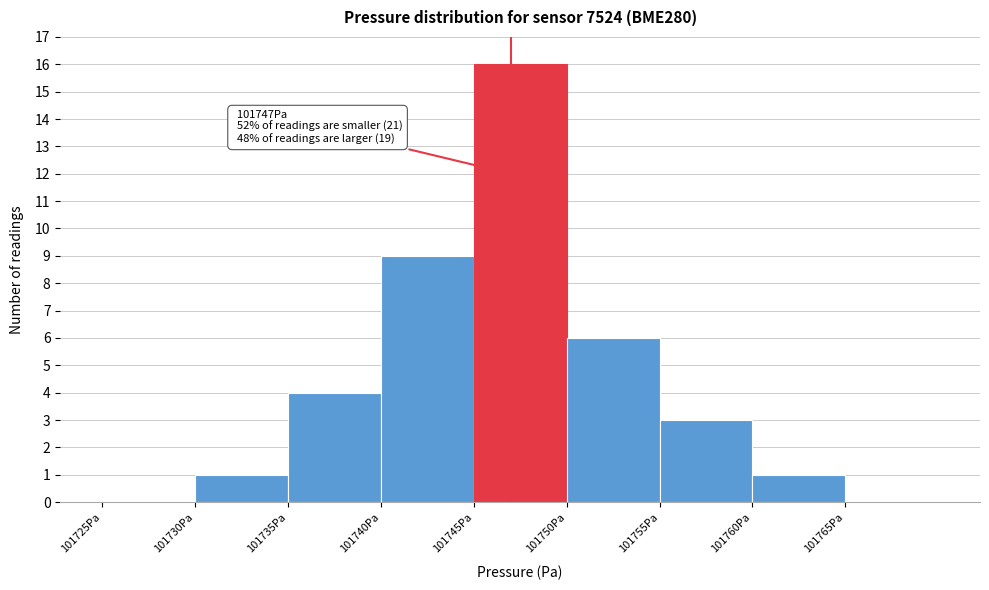

Over which range of the x-axis is the bar tallest?

101745 to 101750